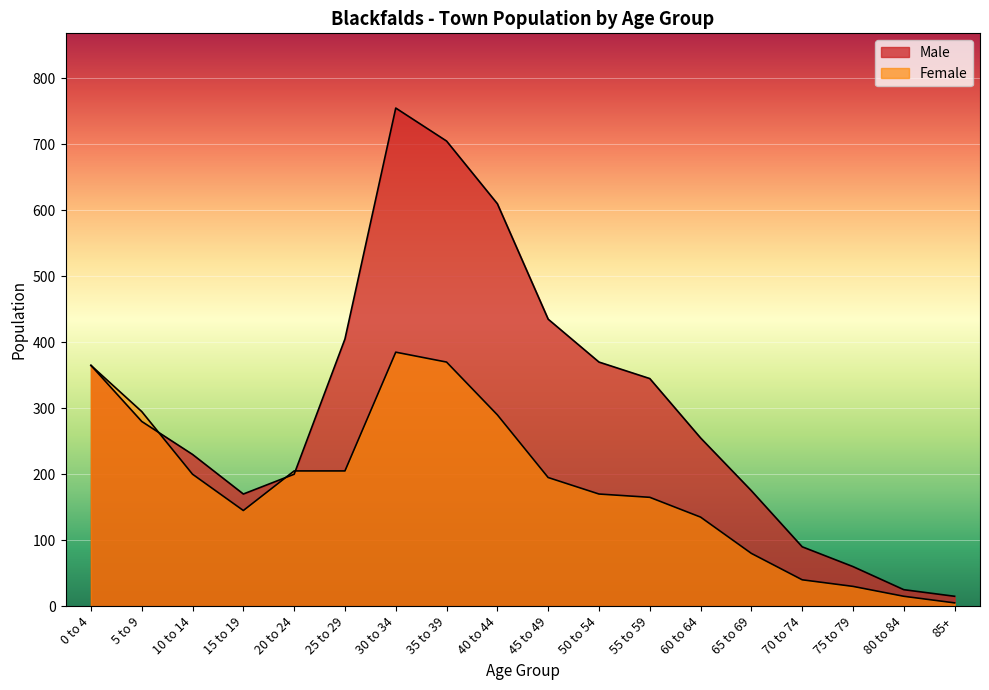

What is the spread (max minus min) of values at 30 to 34?

370